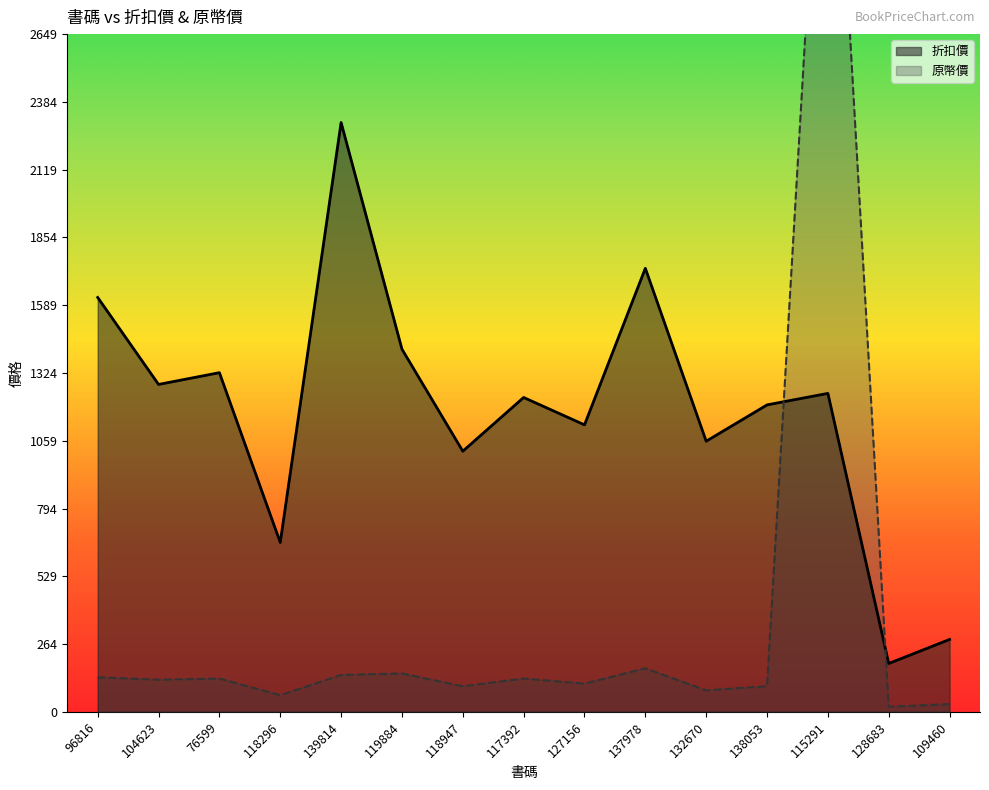

Where is the first local minimum for 原幣價?

104623